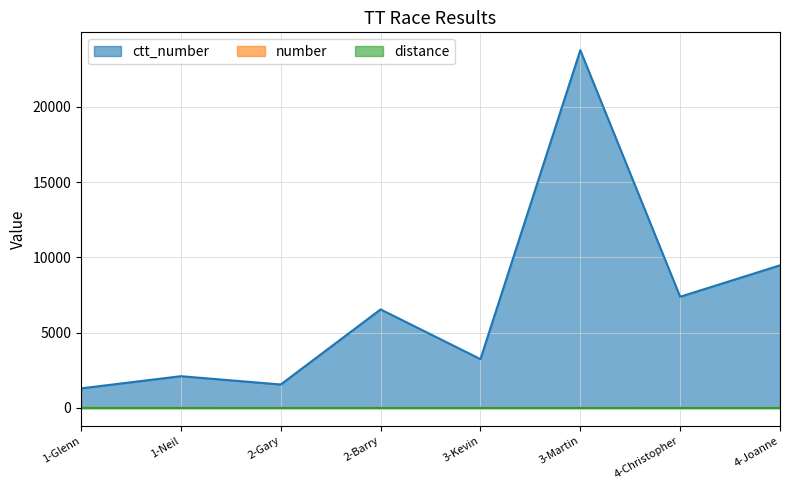

At which label does number reach its minimum?

4-Christopher